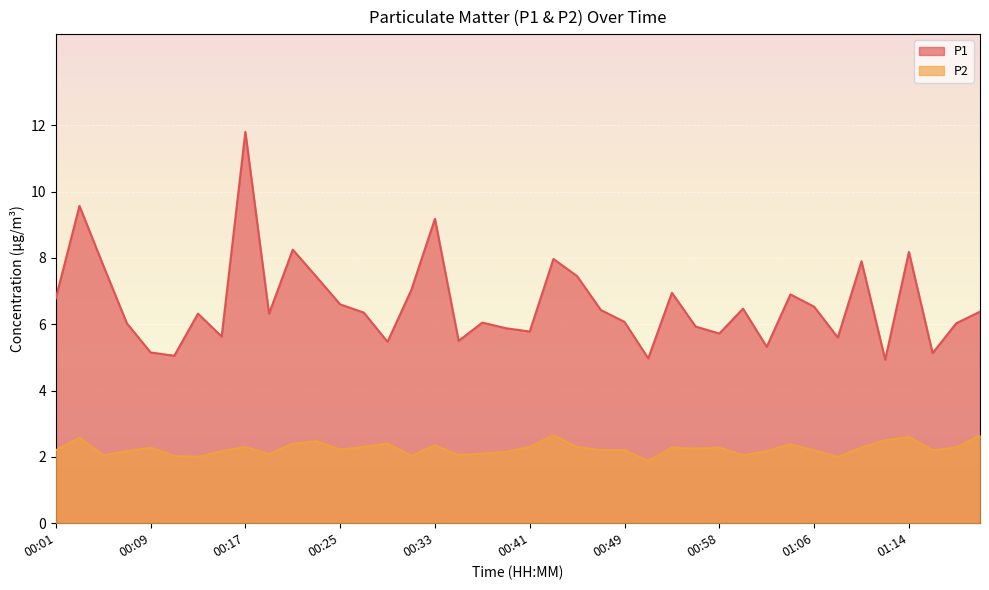

True or false: P1 and P2 cross at least once.

False